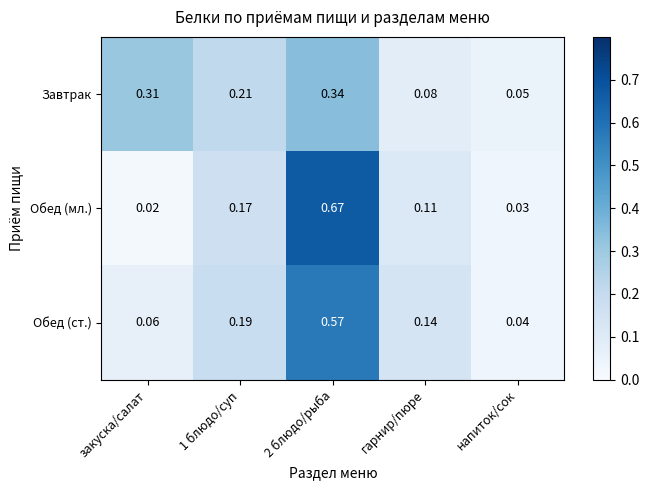

Which category has the lowest value across all series?

закуска/салат